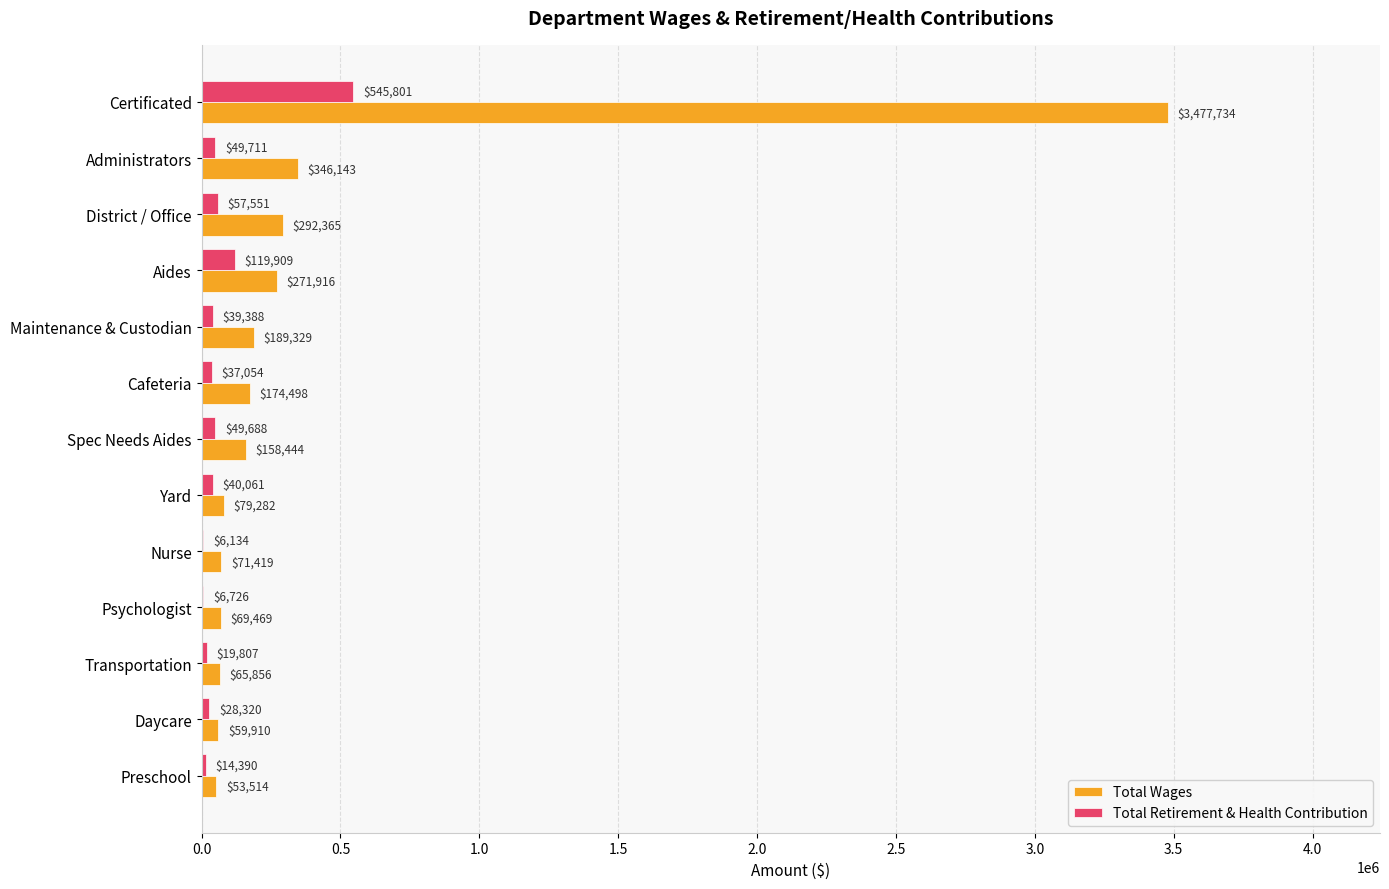

At which label is Total Wages closest to 1765624?

Administrators